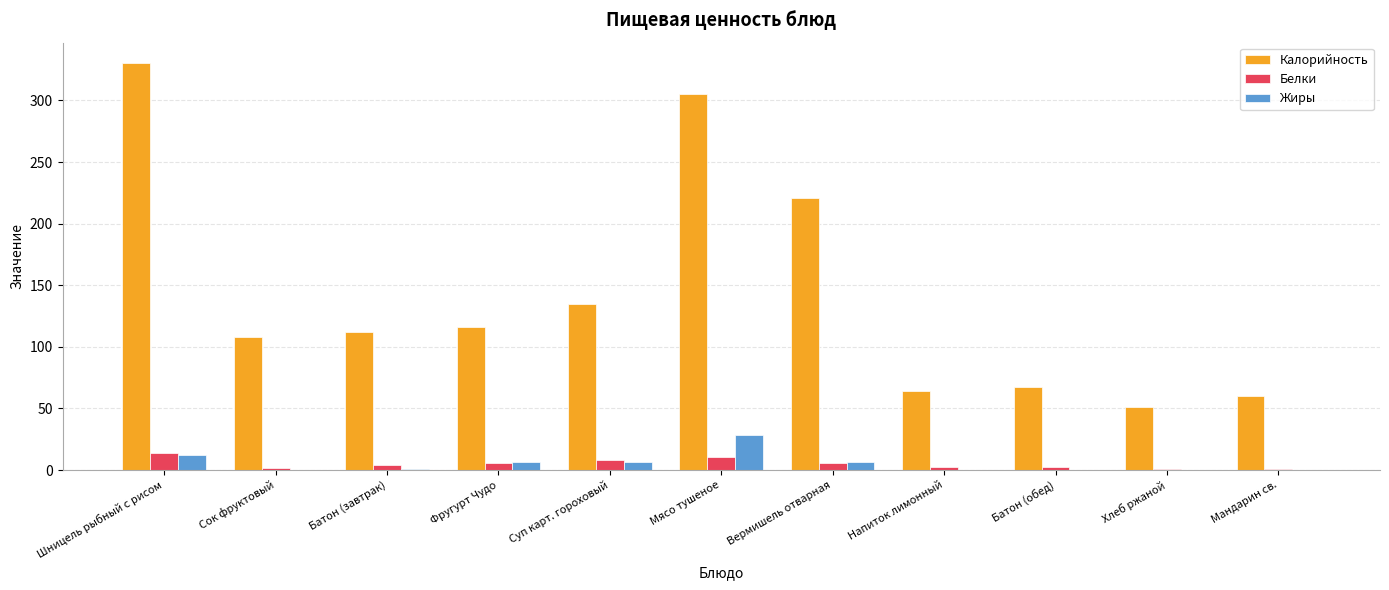

What is the maximum value for Белки?

14.2